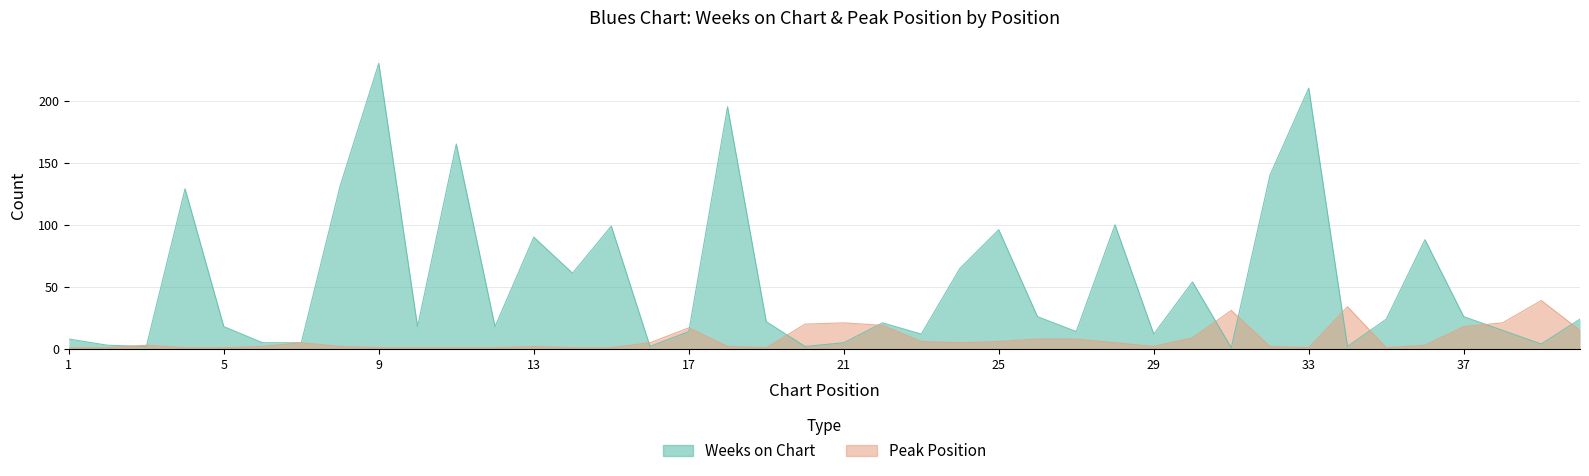

At how many categories does at least one series exceed 138?

5